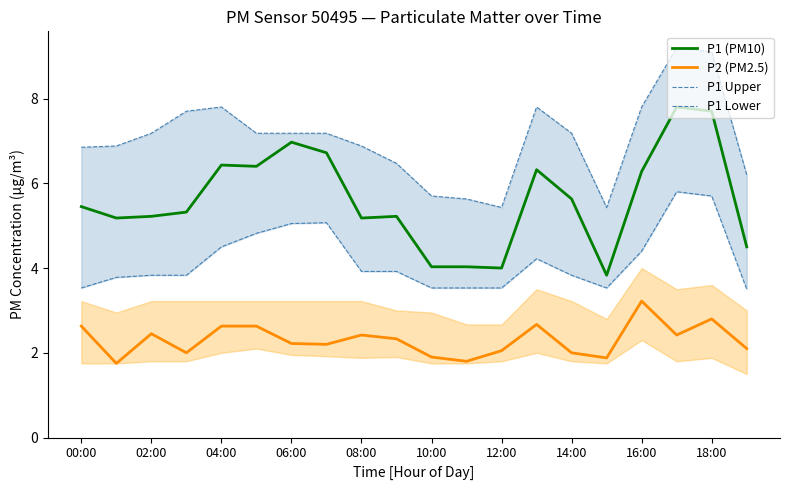

True or false: P2 (PM2.5) has a value of 4.1 at 00:00.

False